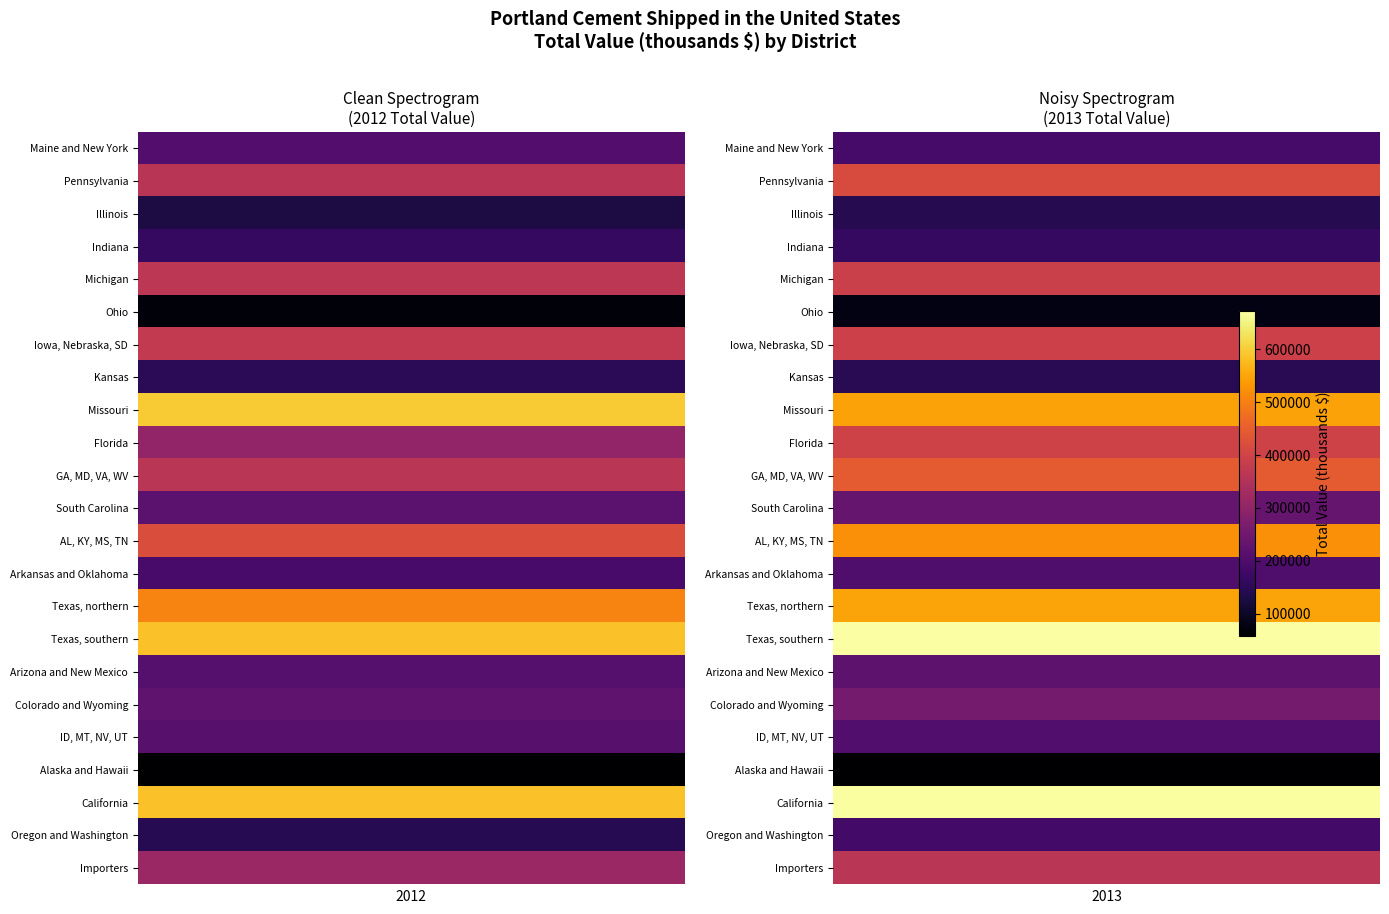

What is the smallest value displayed?

57005.1